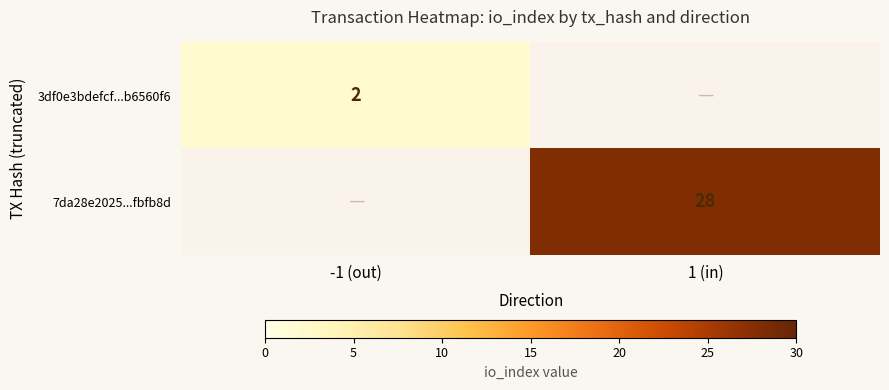

True or false: 7da28e2025...fbfb8d has a value of 39 at 1 (in).

False